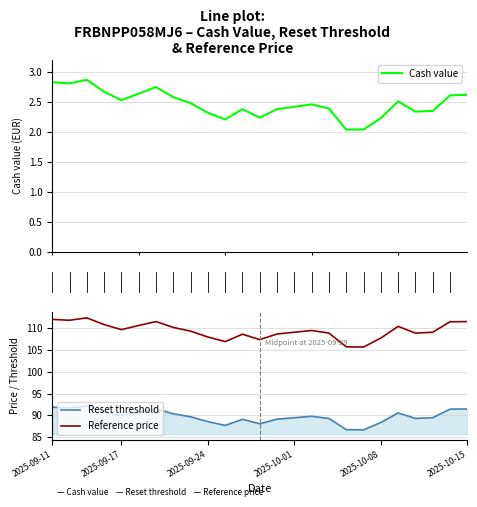

The value of Reset threshold at 8 is 89.7. True or false?

True